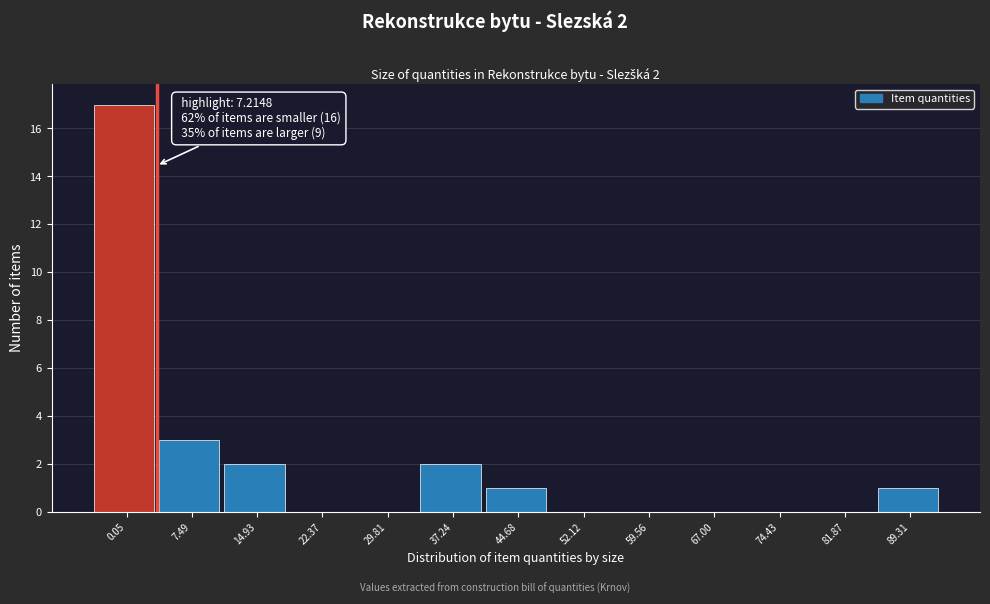

Reading right to left, what are all the values shown in this chart?

89.31=1	81.87=0	74.43=0	67.00=0	59.56=0	52.12=0	44.68=1	37.24=2	29.81=0	22.37=0	14.93=2	7.49=3	0.05=17